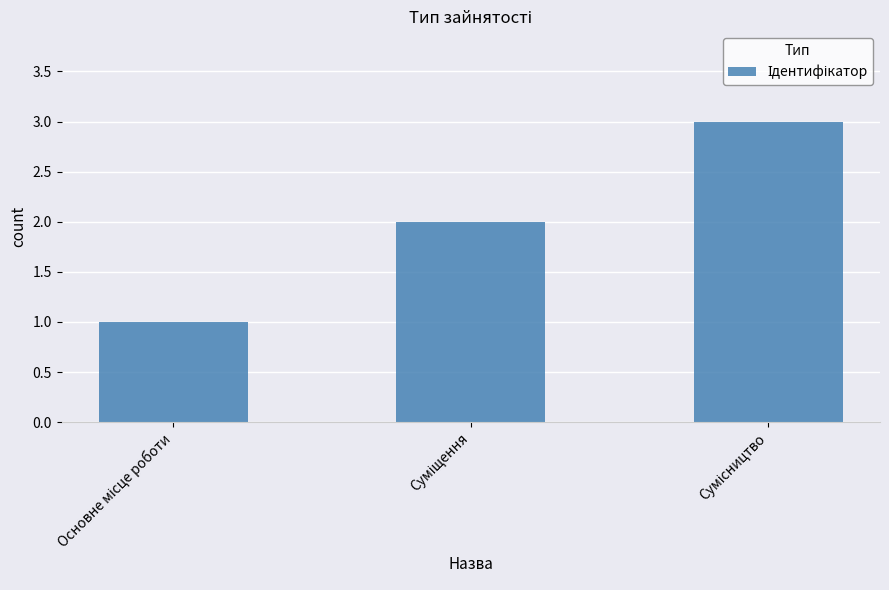

Reading left to right, what are all the values shown in this chart?

1	2	3